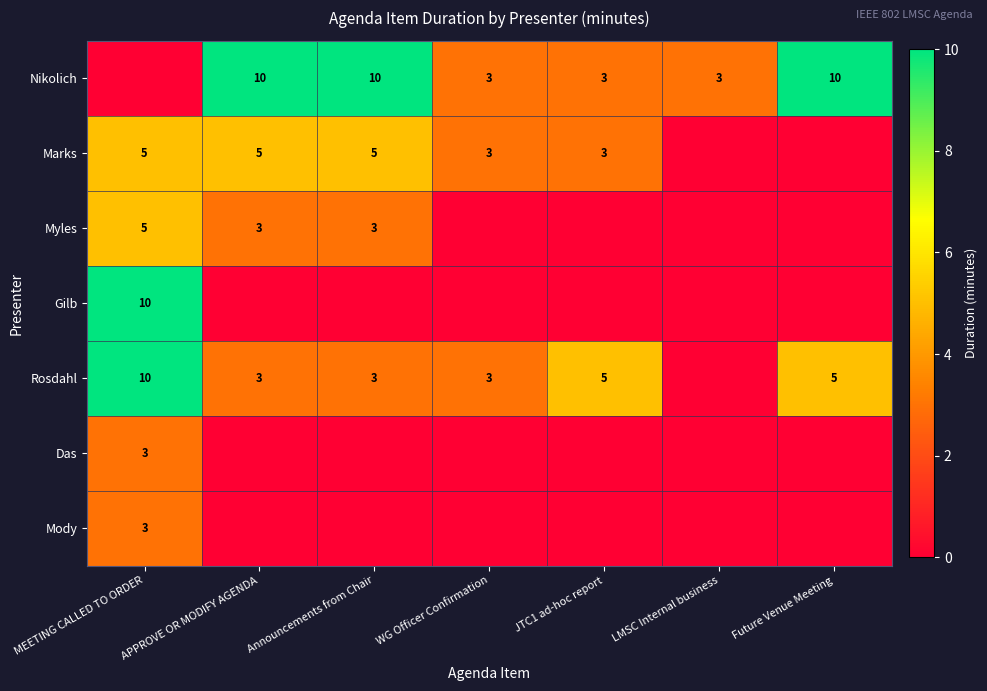

Which has a higher value, LMSC Internal business or APPROVE OR MODIFY AGENDA?

APPROVE OR MODIFY AGENDA